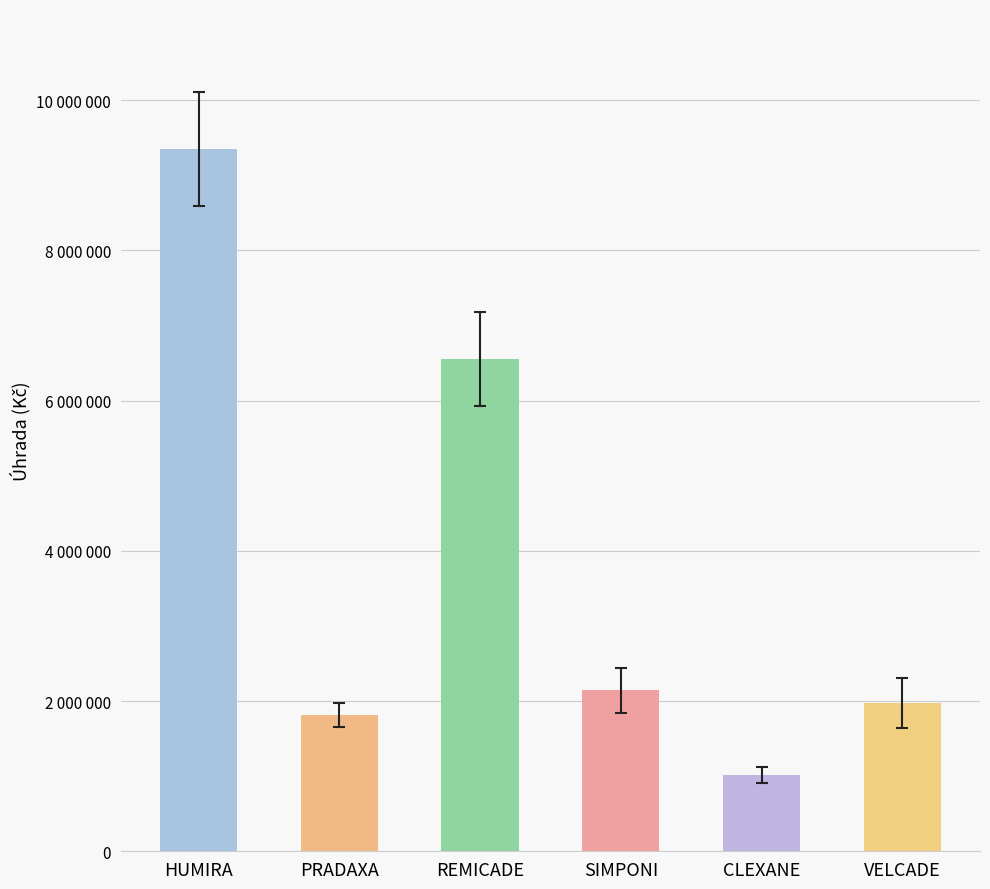

Where does the data first go above 2141155?

HUMIRA